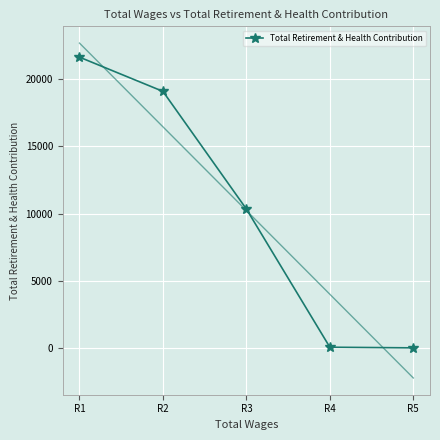

What is the difference between the maximum and minimum values?

21654